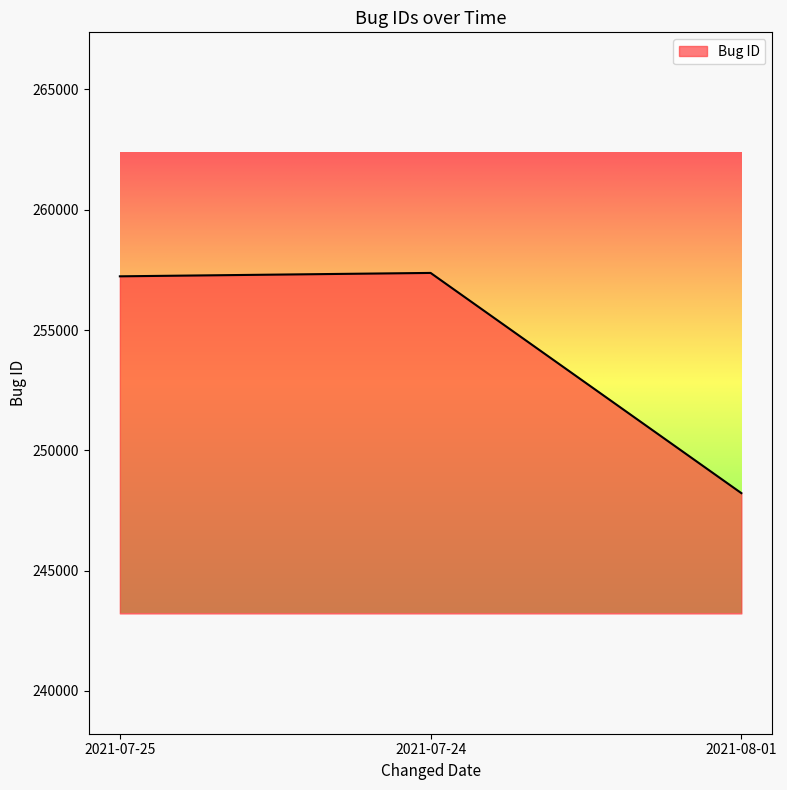

Does the chart display data point markers on the line(s)?

No